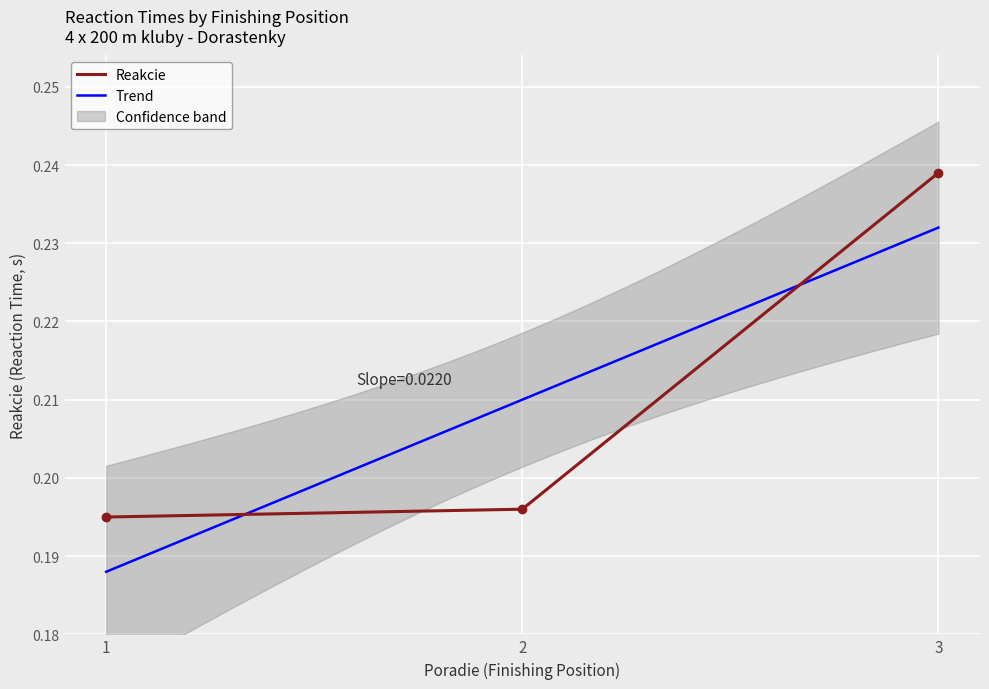

Is it true that the value at 3 is 0.2?

True